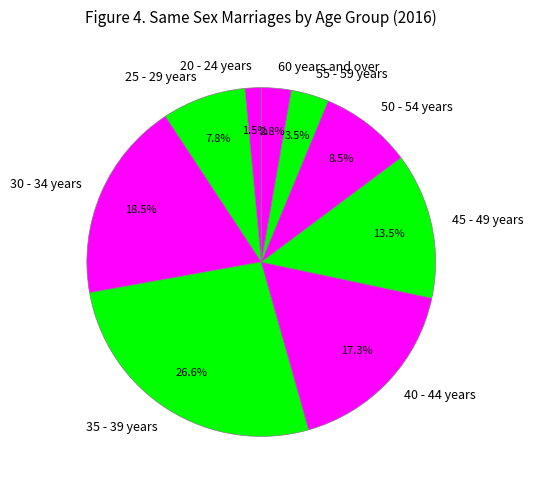

To the nearest percent, what percentage of the pie is 40 - 44 years?

17%